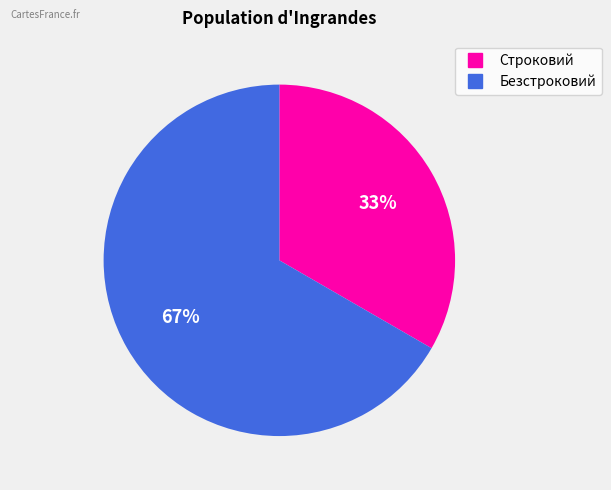

Is it true that Безстроковий is 67% of the pie?

True